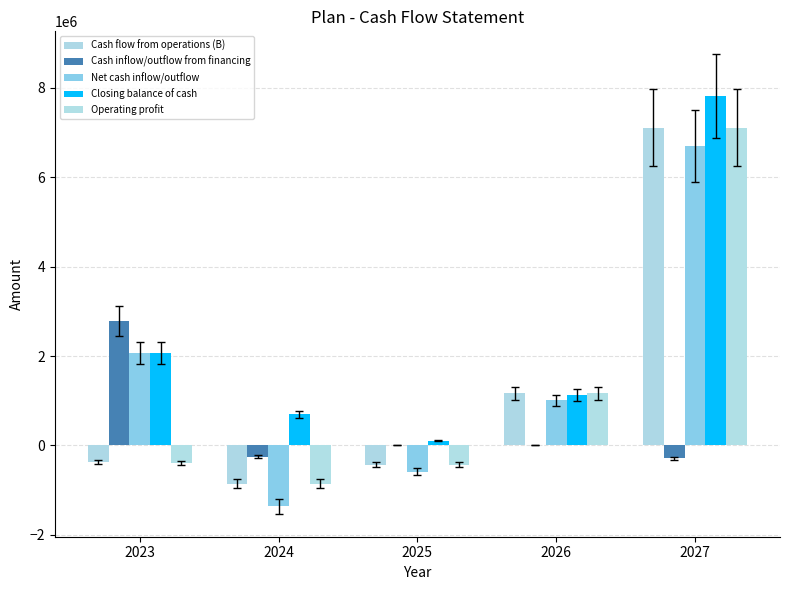

Between 2025 and 2023, which is larger?

2023